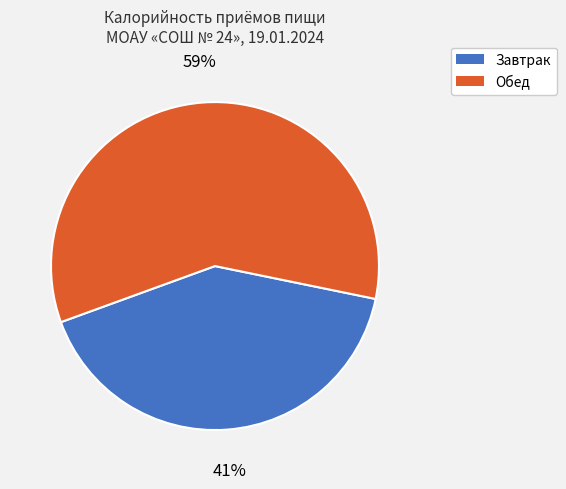

Does Обед account for over 50% of the chart?

Yes